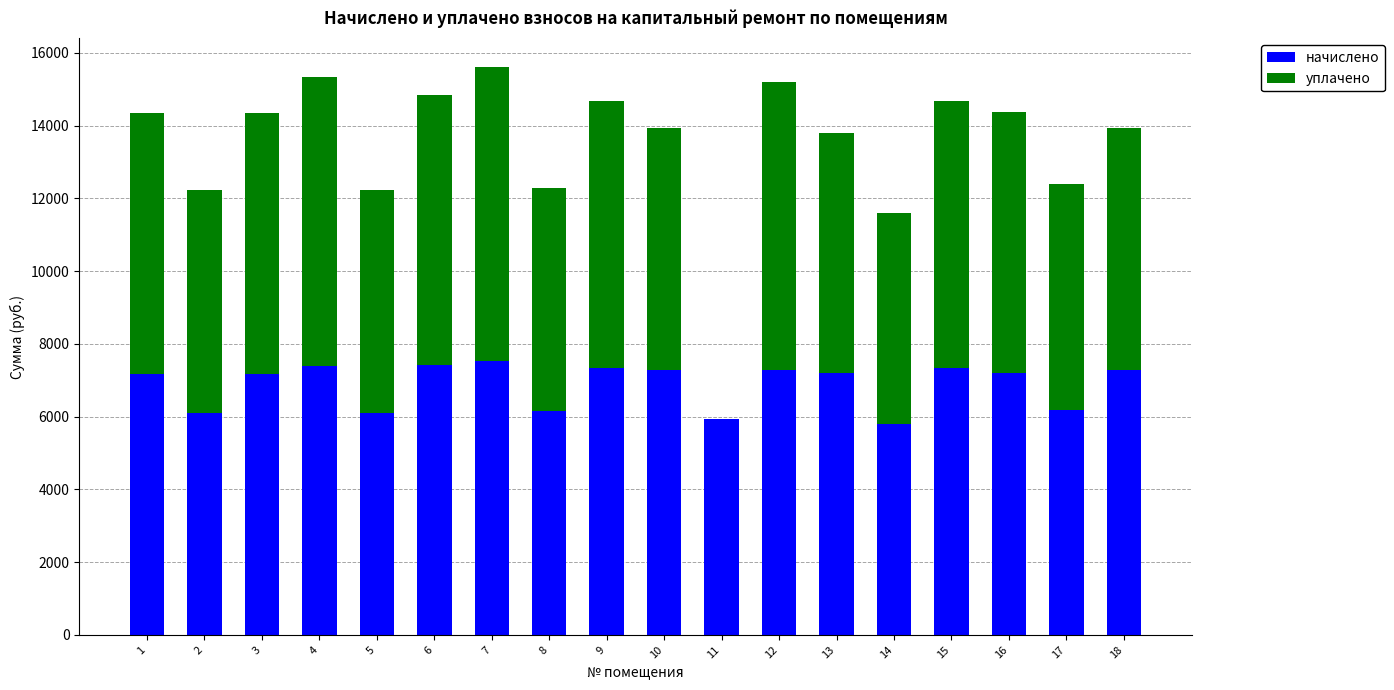

What is the total value across all series at 4?

15342.4